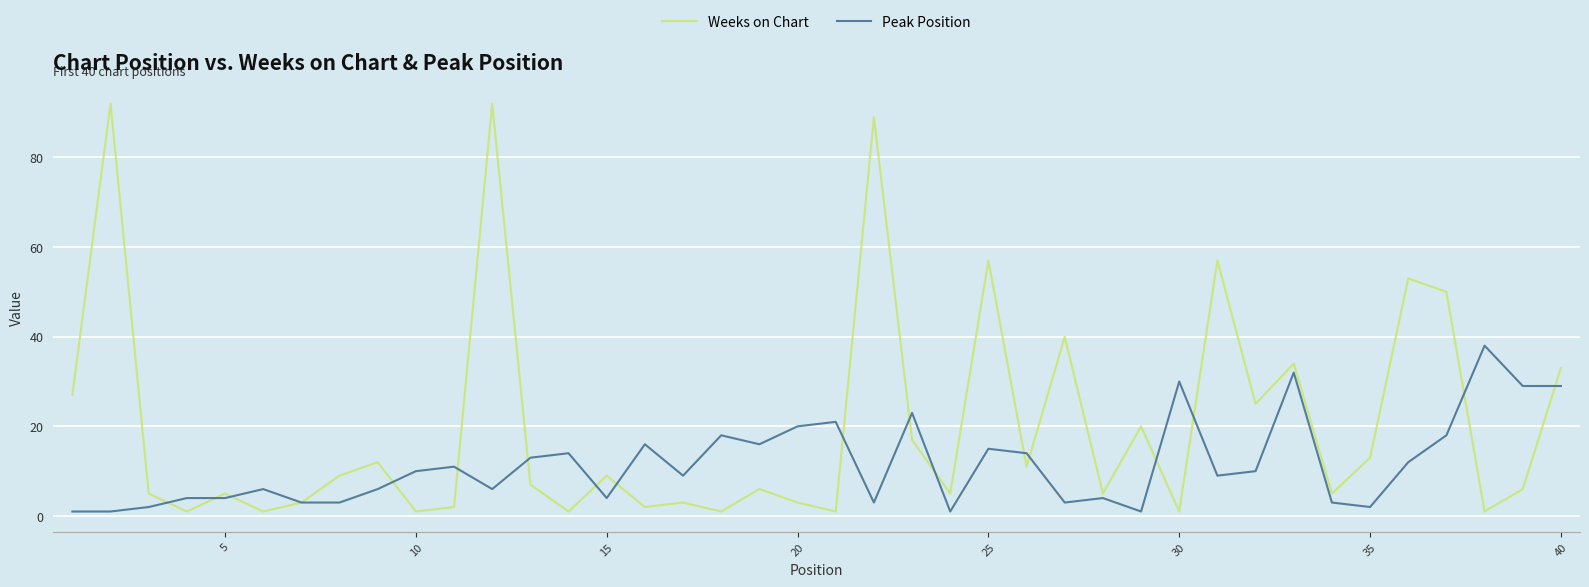

What is the highest value of the Peak Position series?

38